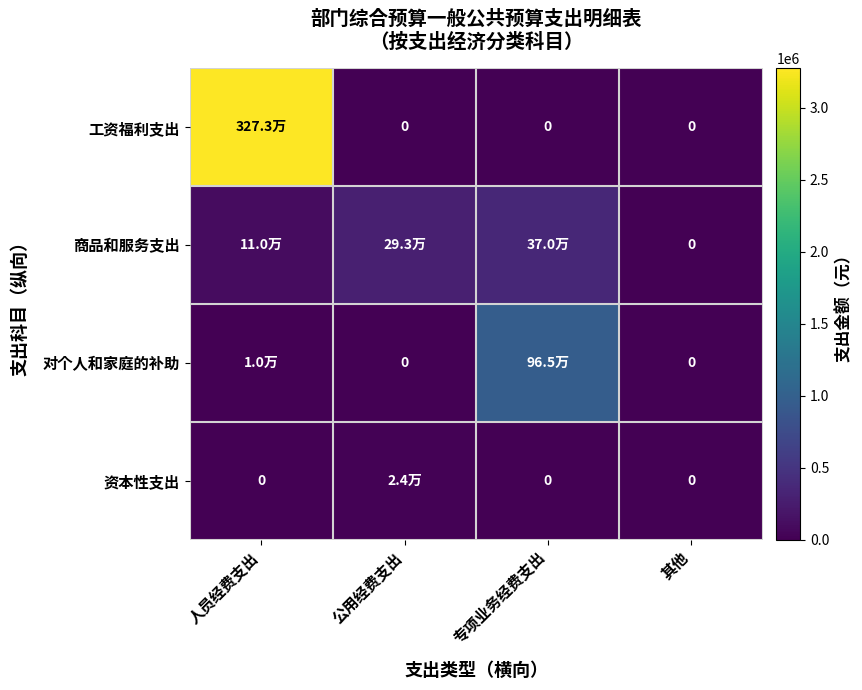

At which category is the sum across all series the highest?

人员经费支出